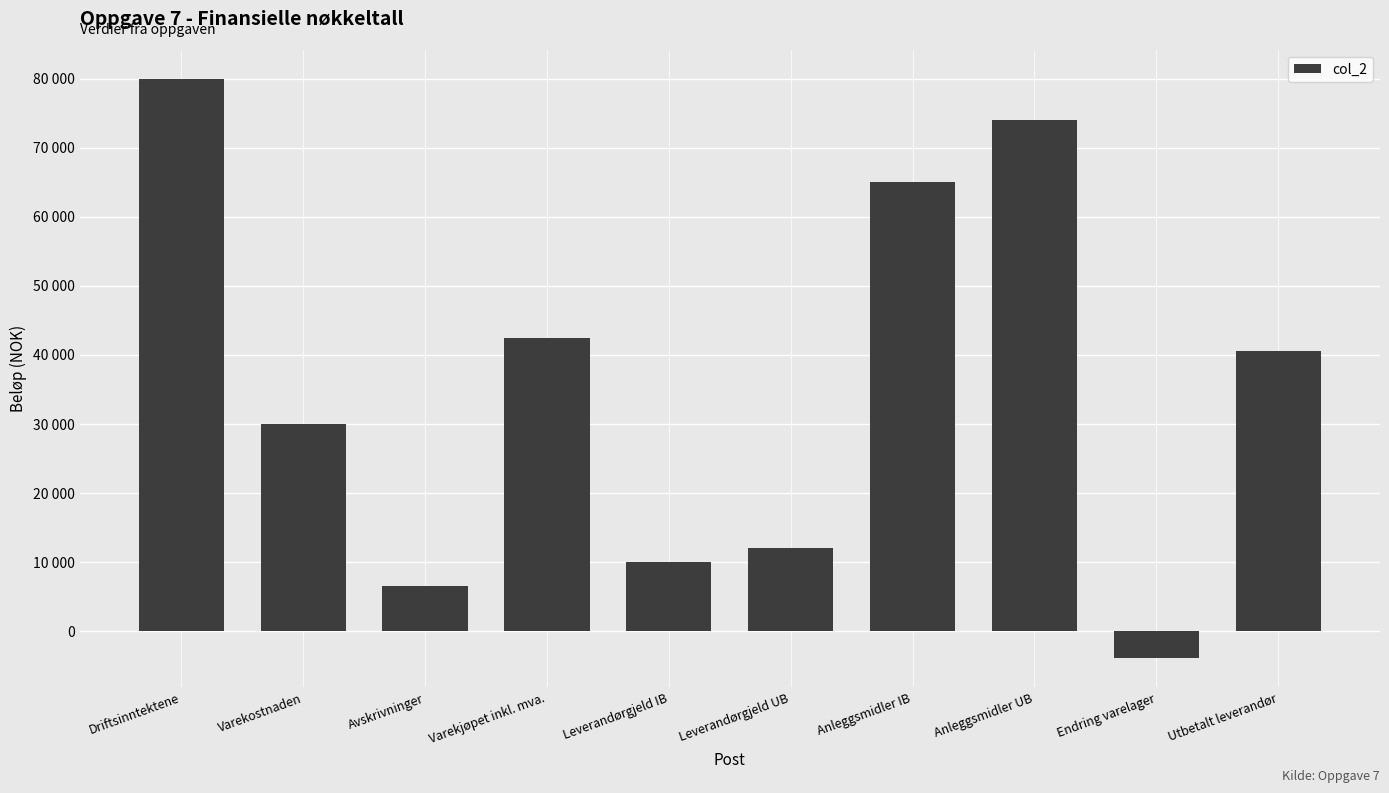

Between Leverandørgjeld UB and Utbetalt leverandør, which is larger?

Utbetalt leverandør